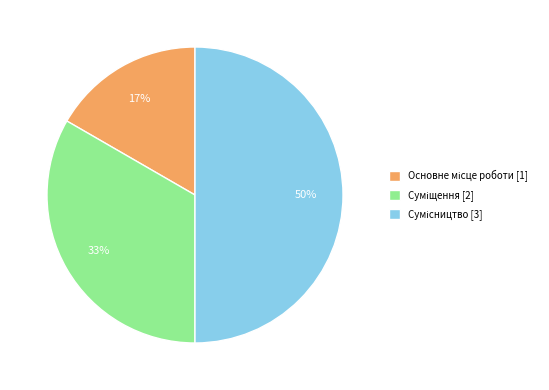

To the nearest percent, what is the difference between the largest and smallest slice percentages?

33%